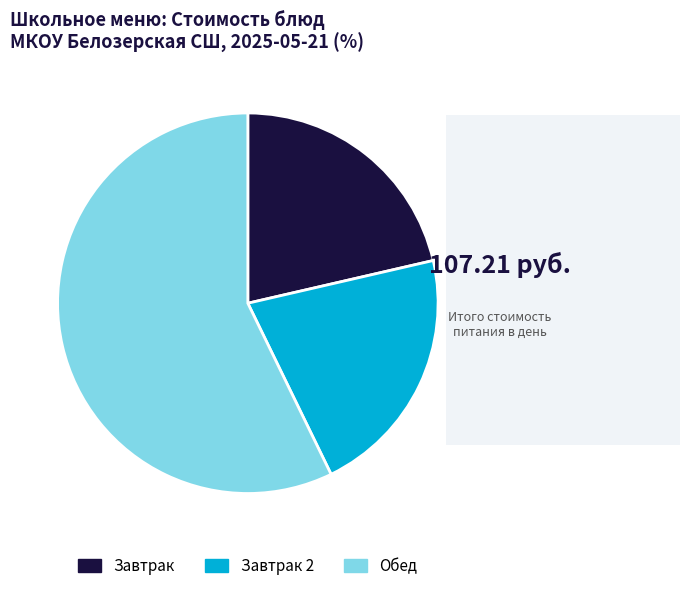

Which slice is the largest?

Обед